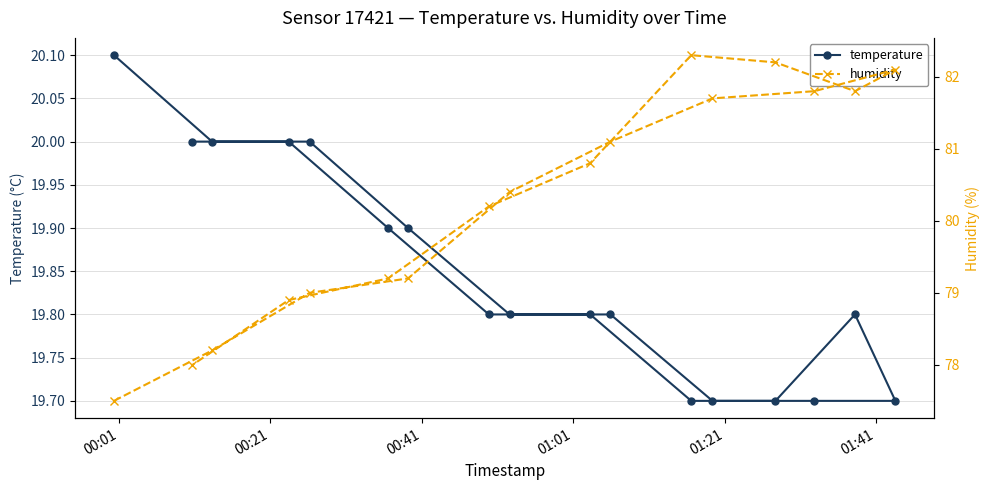

What is the lowest value of the temperature series?

19.7